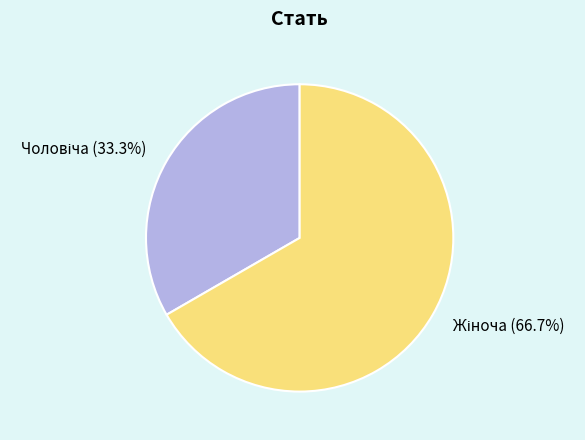

Is there a majority slice in this chart?

Yes